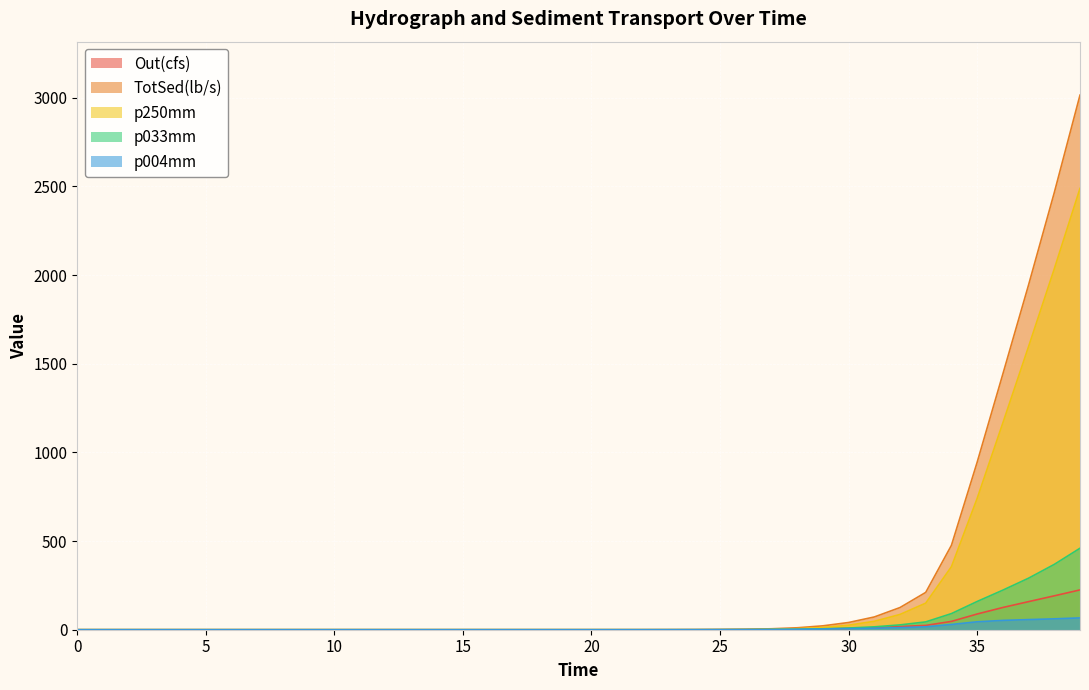

What is the maximum value shown in the chart?

3015.1